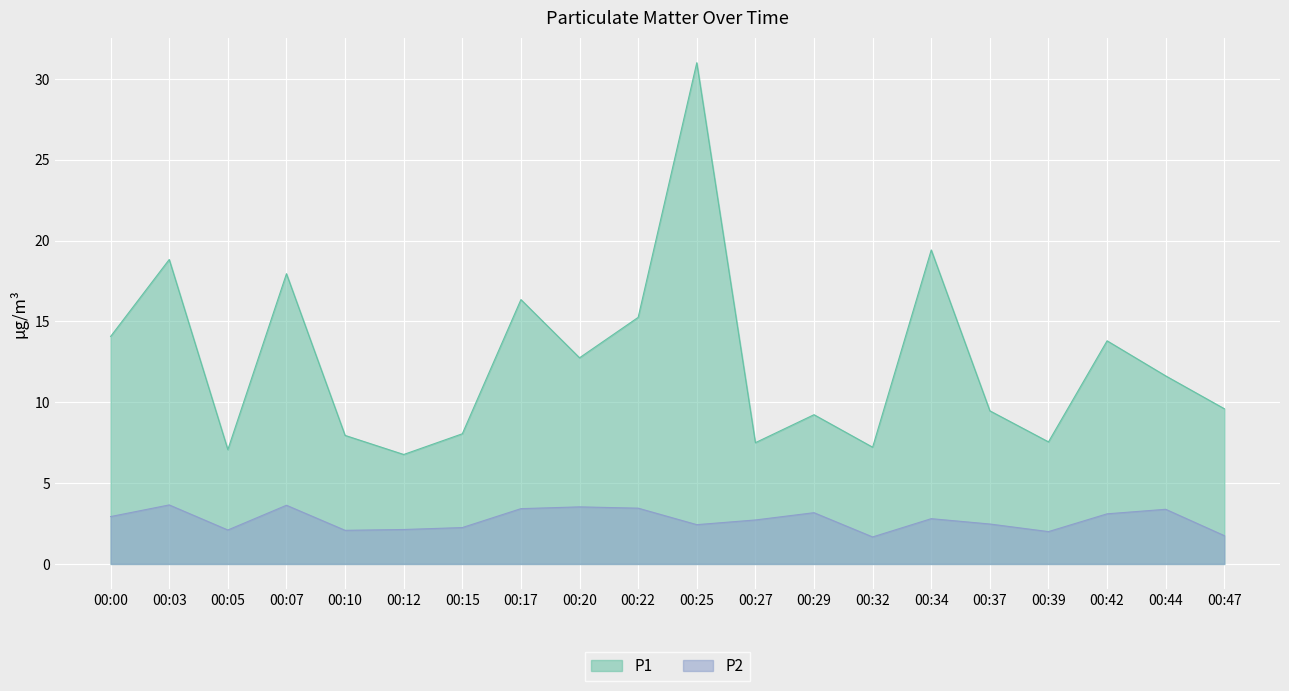

List the series in order of their peak value, lowest first.

P2, P1